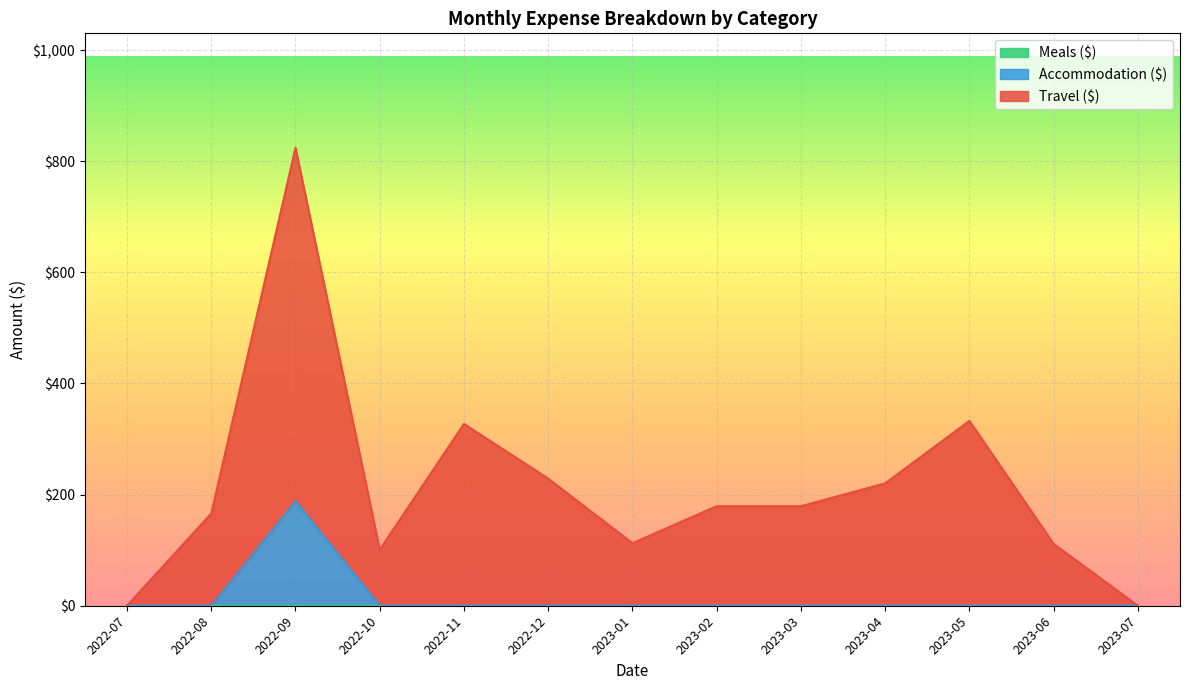

What is the total value across all series at 2023-04?

220.3